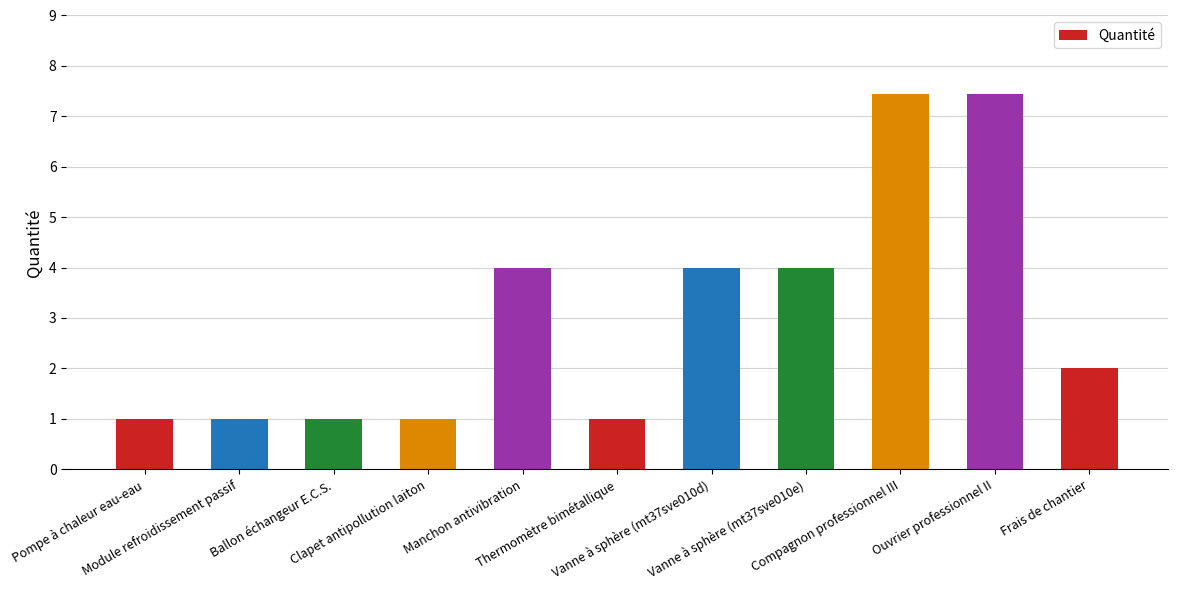

What is the greatest value displayed?

7.4